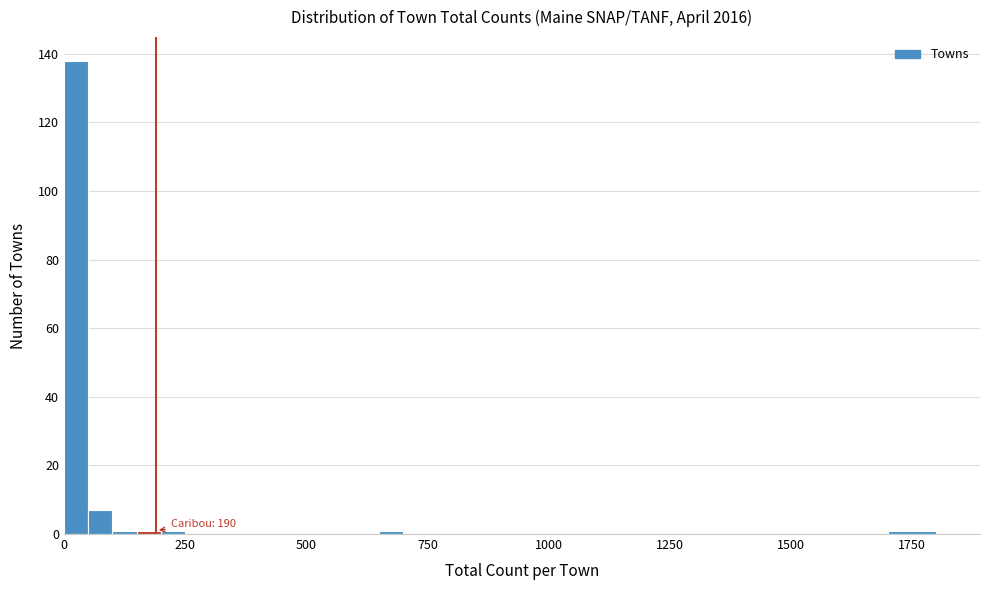

Read against the x-axis, roughly where is the centre of the tallest bar?

50